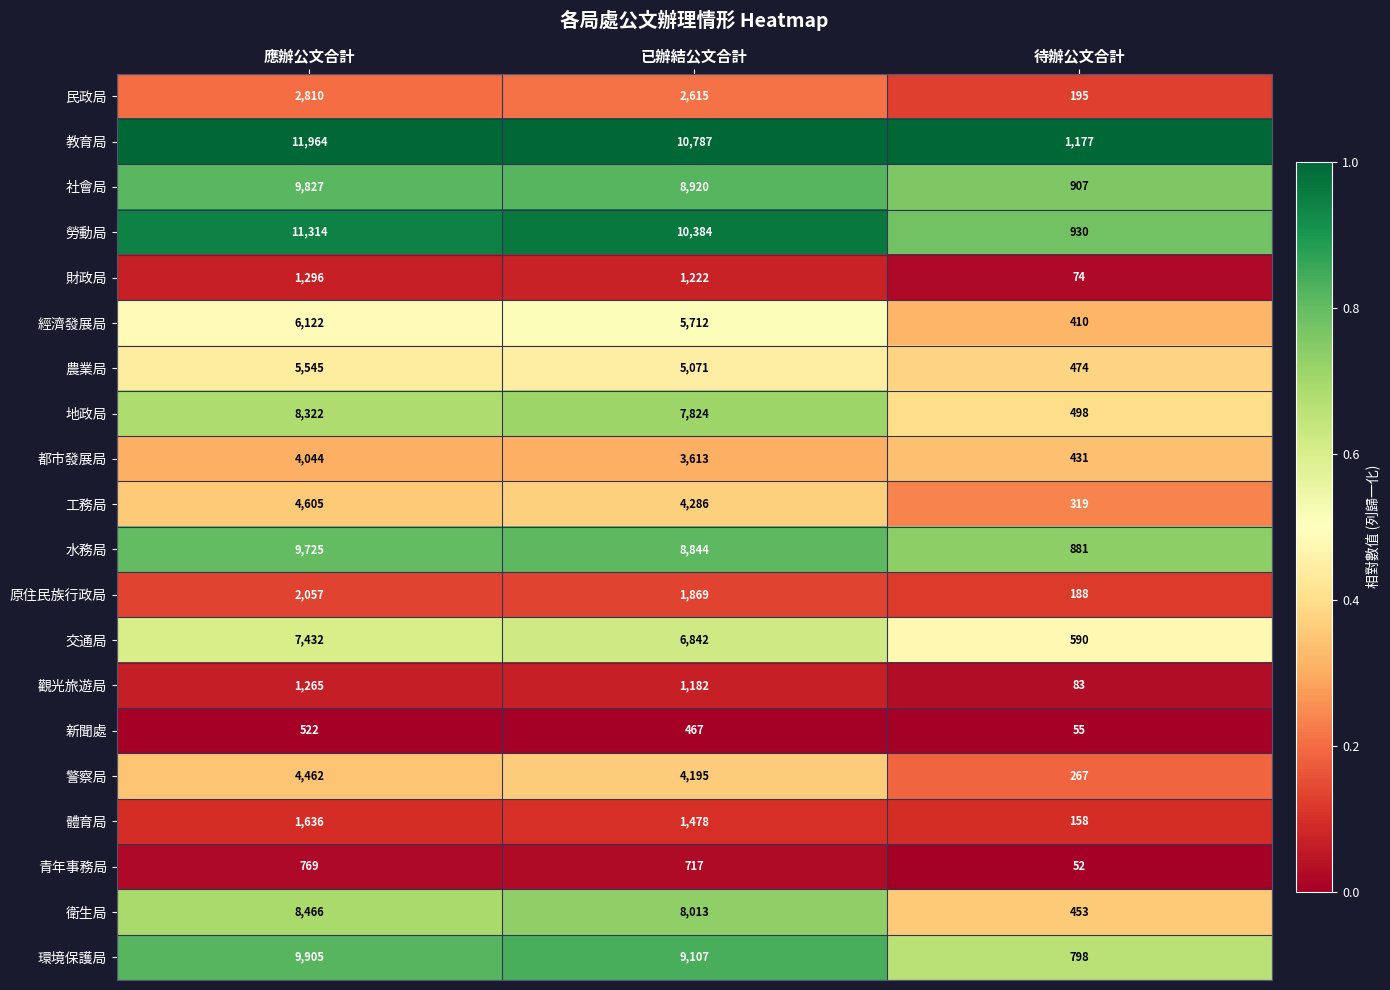

Where is 新聞處 nearest to the value 288?

已辦結公文合計